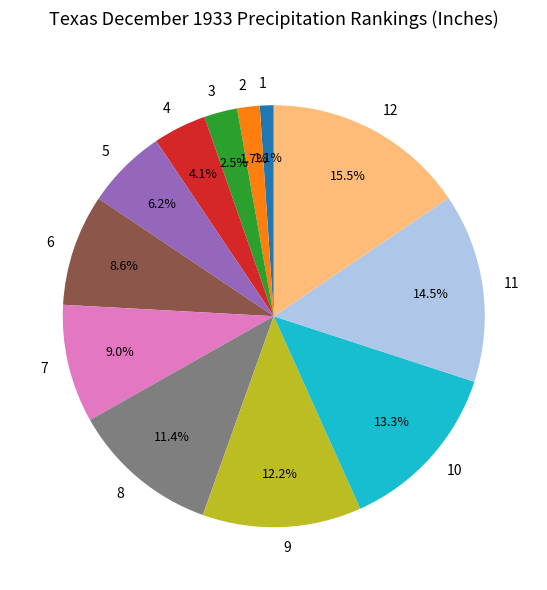

How many slices are in this pie chart?

12